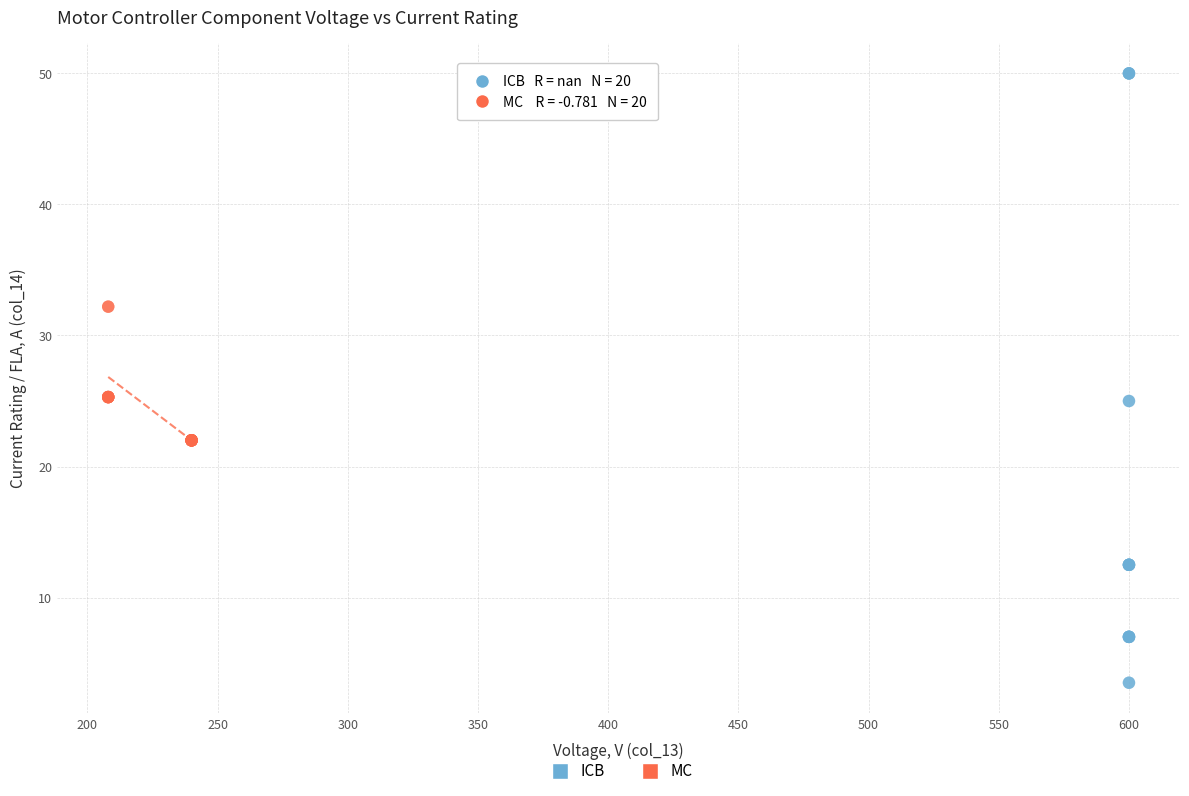

Which series reaches the maximum Y coordinate?

ICB